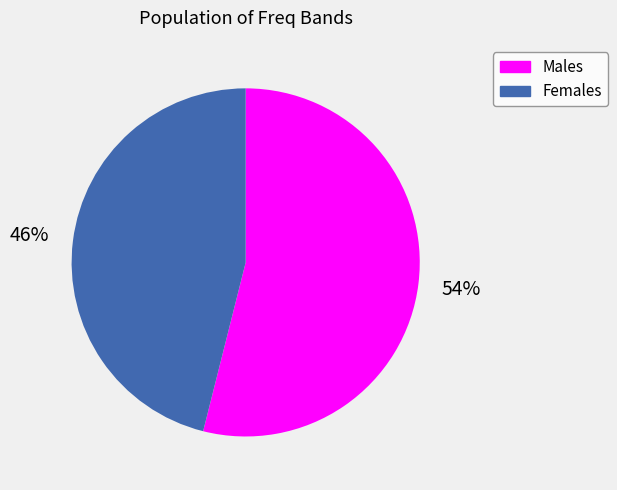

What is the majority slice?

Males